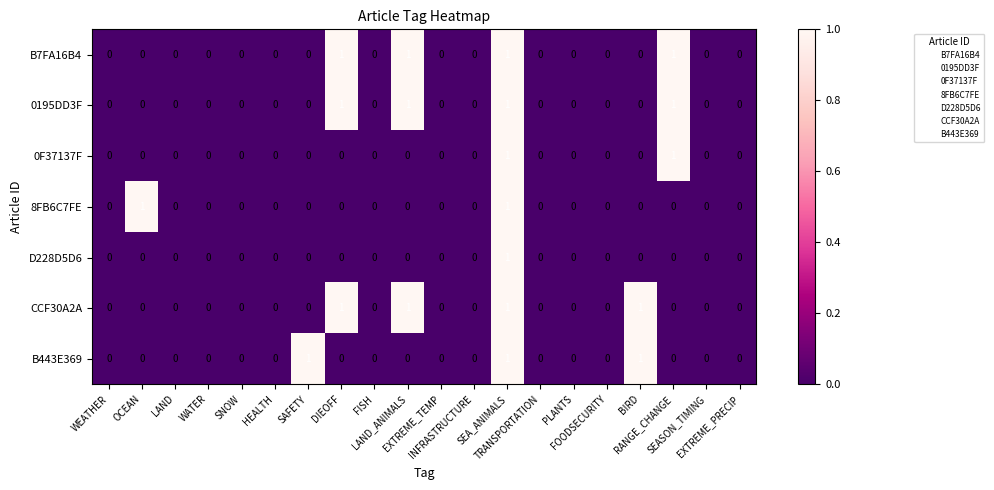

How many 0195DD3F values are between 0 and 1?

20